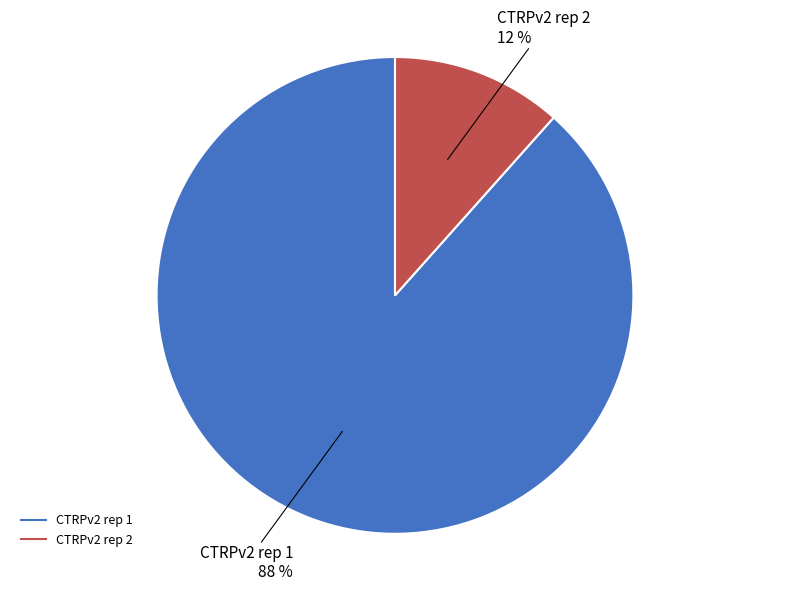

Approximately how many times larger is the value at CTRPv2 rep 2 compared to CTRPv2 rep 1?

0.1